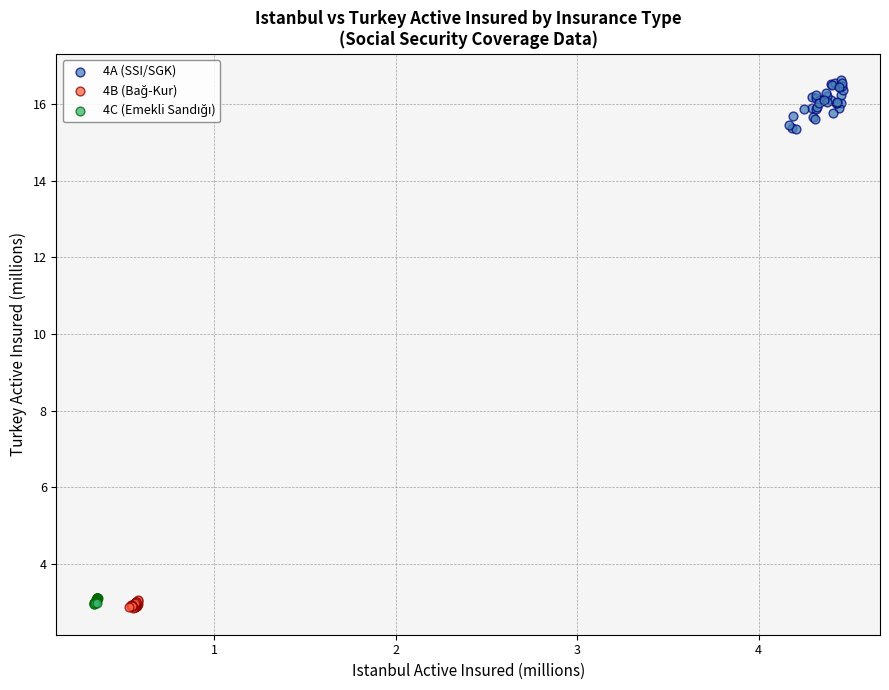

Which series reaches the maximum Y coordinate?

4A (SSI/SGK)